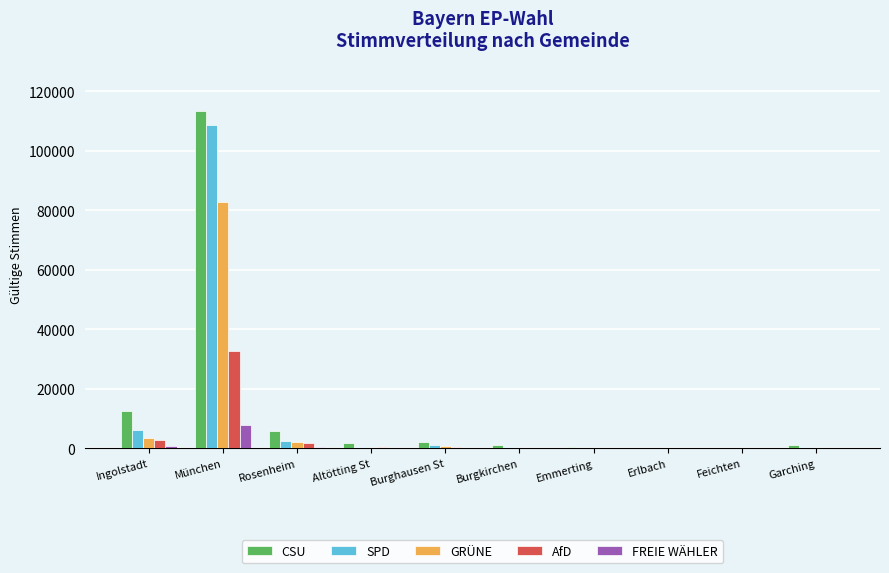

What is the maximum value shown in the chart?

113475